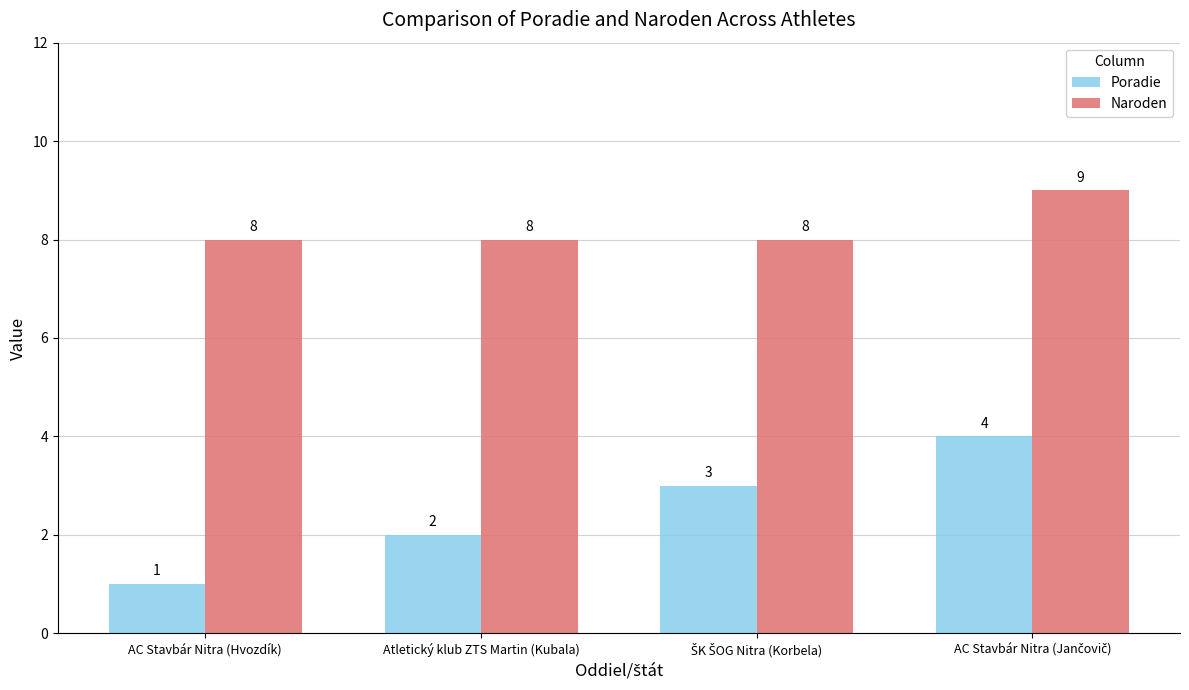

What is the maximum value for Naroden?

9